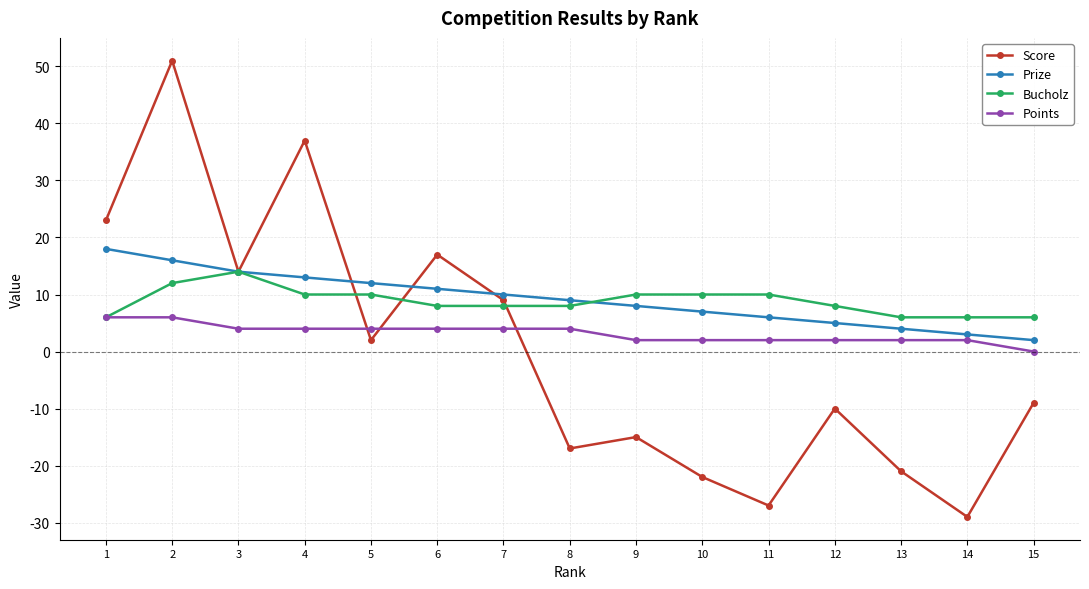

Is the value of Score at 12 greater than the value of Points at 8?

No